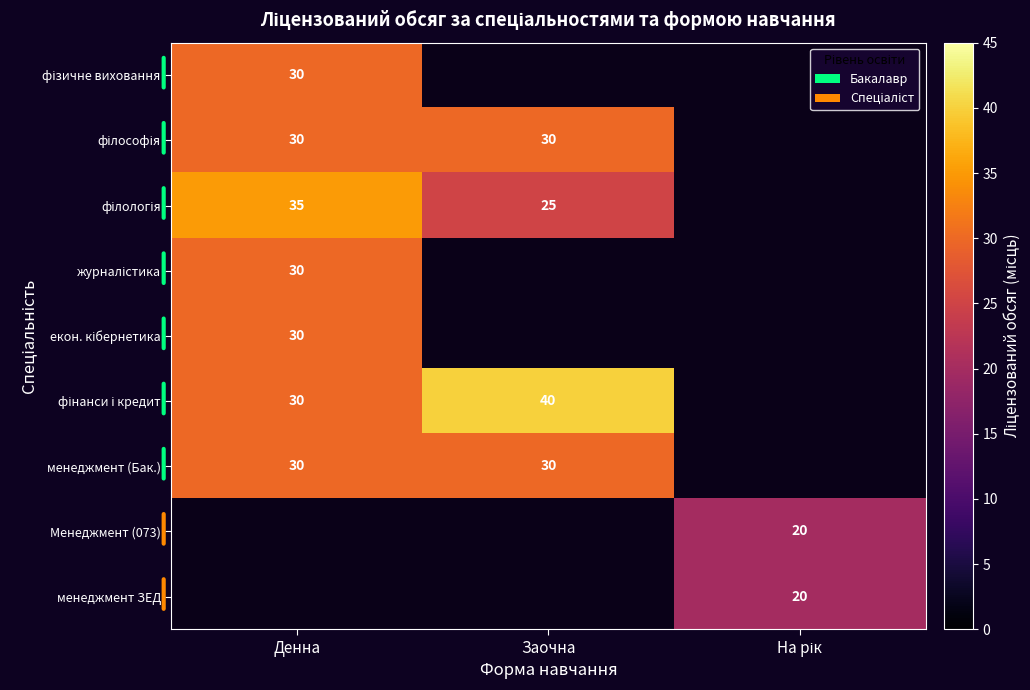

True or false: менеджмент (Бак.) has a value of 30 at Заочна.

True